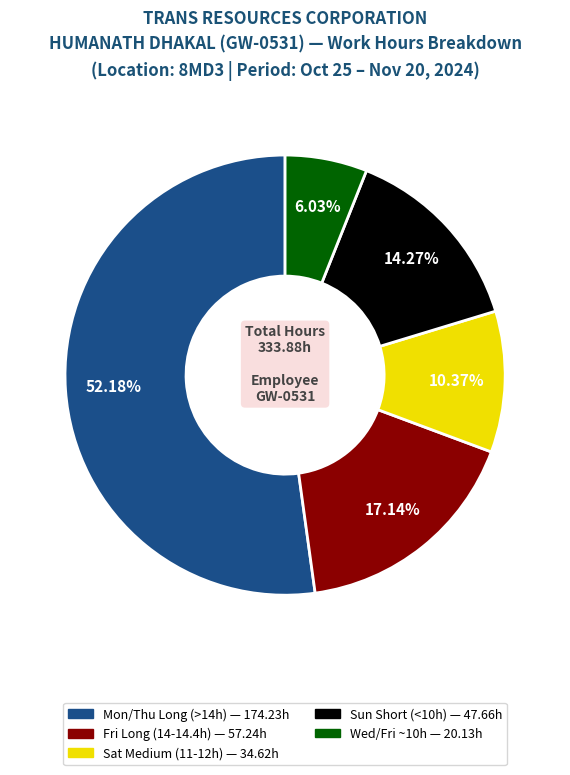

To the nearest percent, what is the difference between the largest and smallest slice percentages?

46%